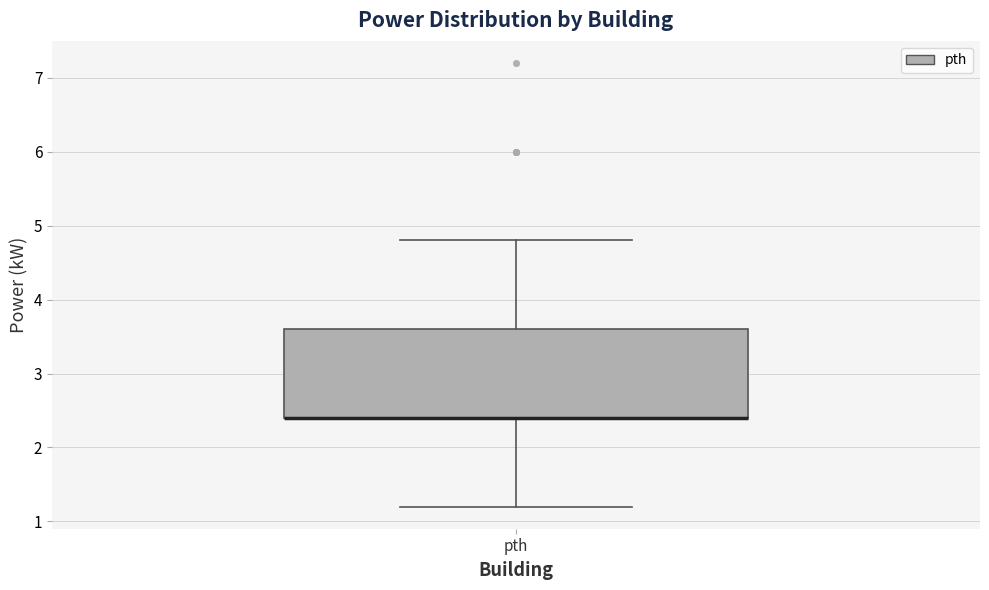

Where does the lower whisker of the box for pth end on the y-axis? The values are not printed on the chart, so give them approximately, as read against the axis.

1.2